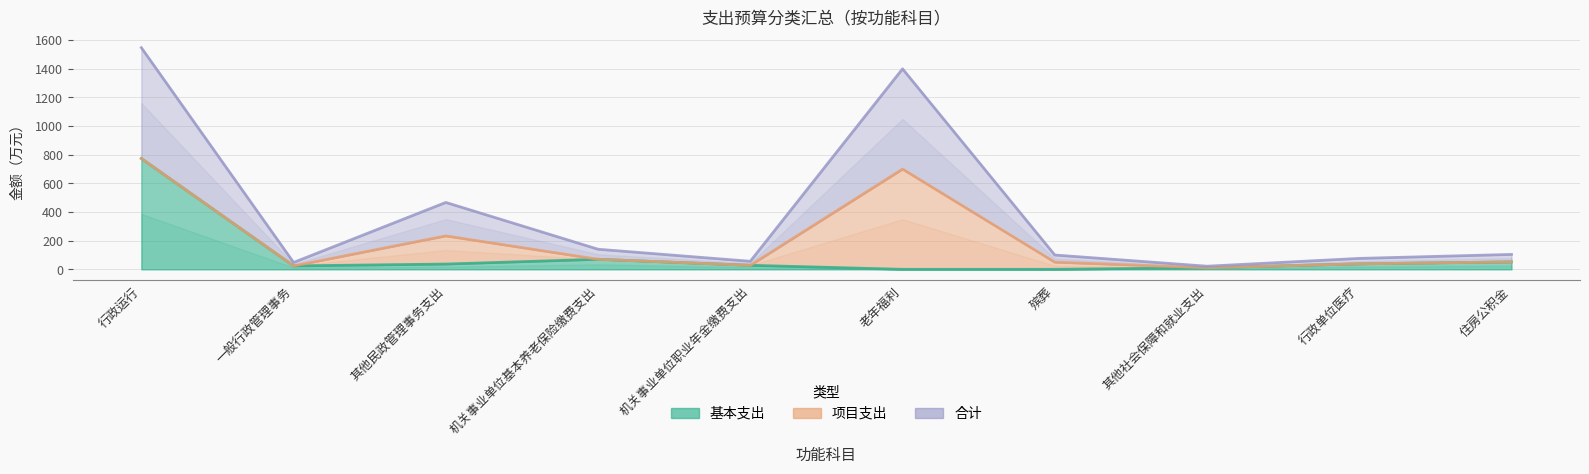

The value of 合计 at 机关事业单位职业年金缴费支出 is 17.3. True or false?

False